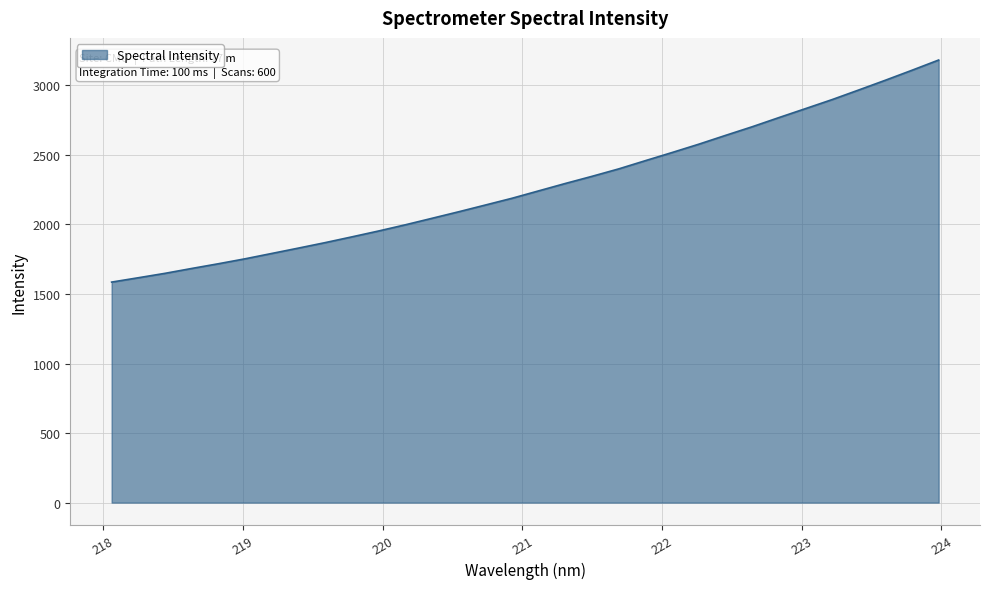

How many lines are shown in the chart?

1